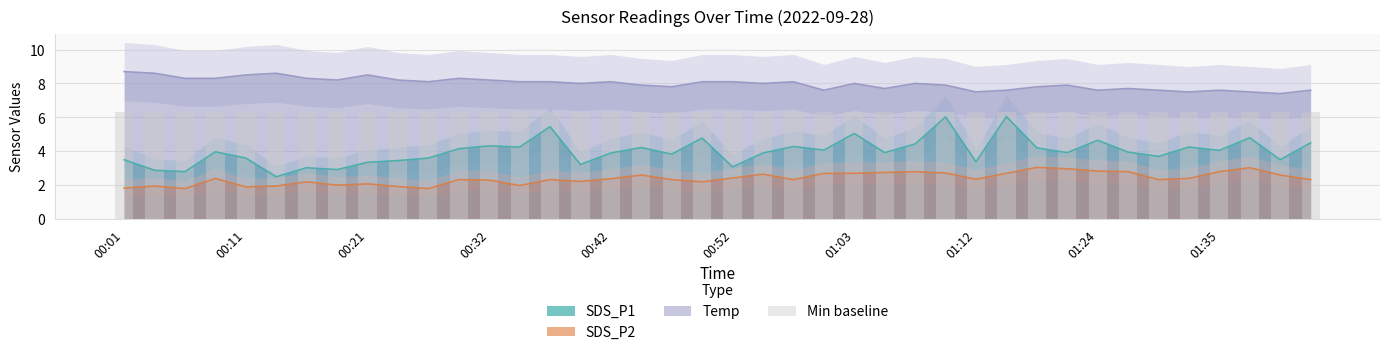

Does the chart contain any negative values?

No